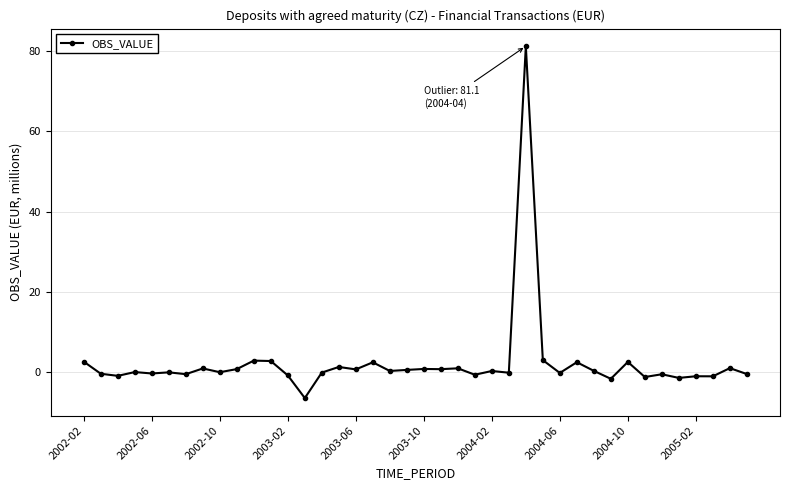

How many distinct data groups are displayed?

1